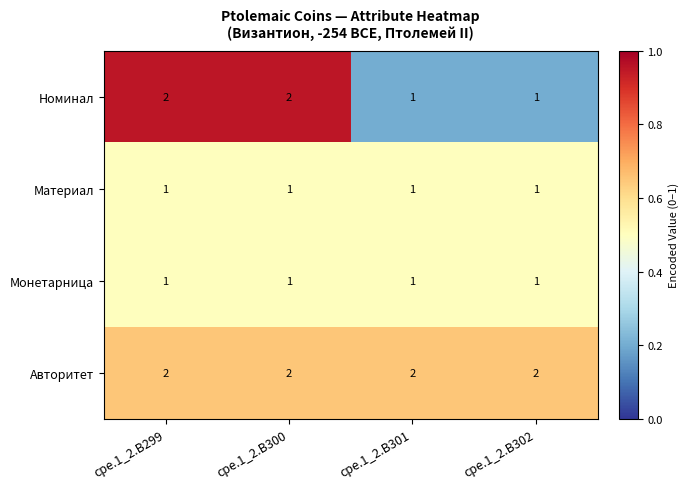

Which series has the widest spread of values?

Номинал